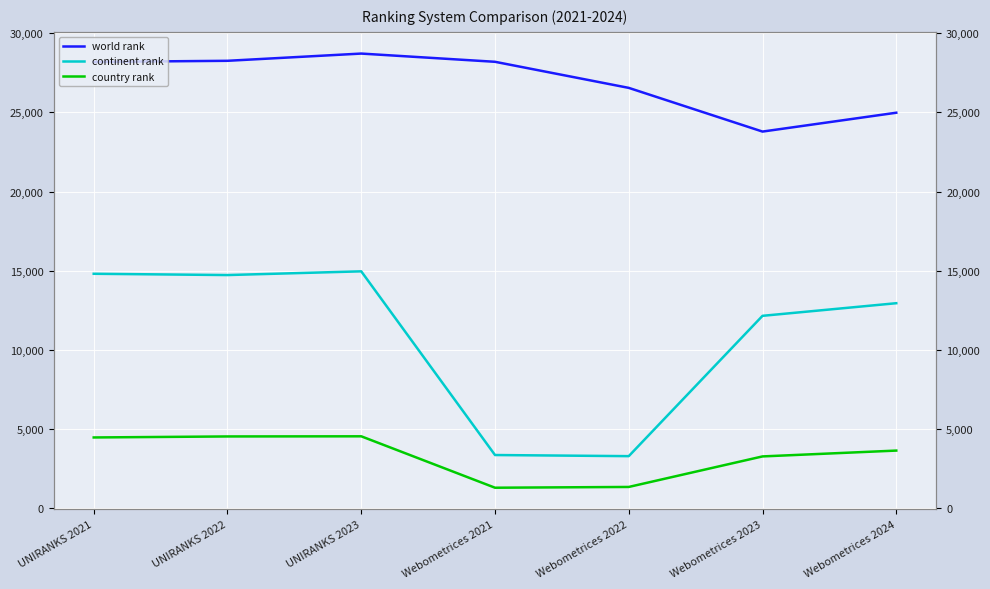

True or false: continent rank and world rank cross at least once.

False